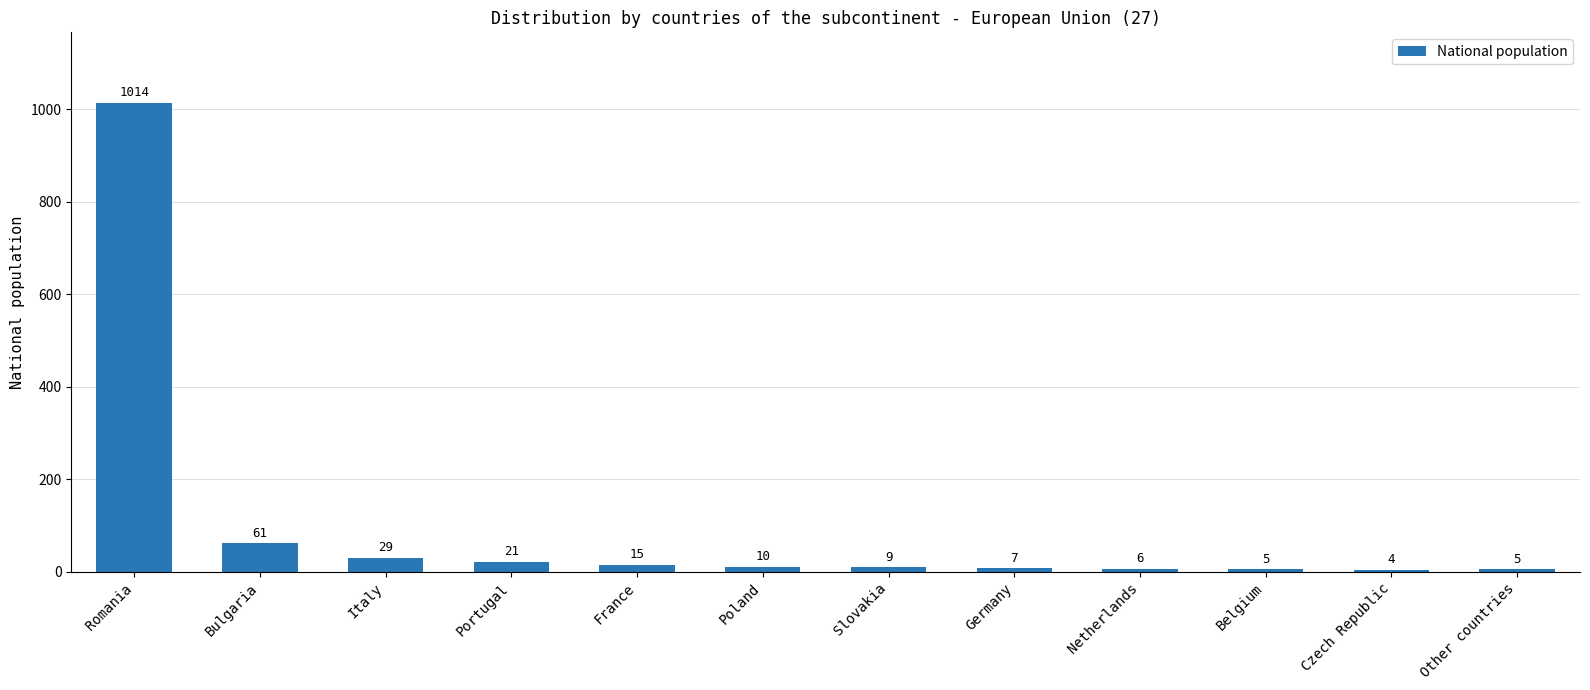

Is it true that the value at Portugal is 21?

True